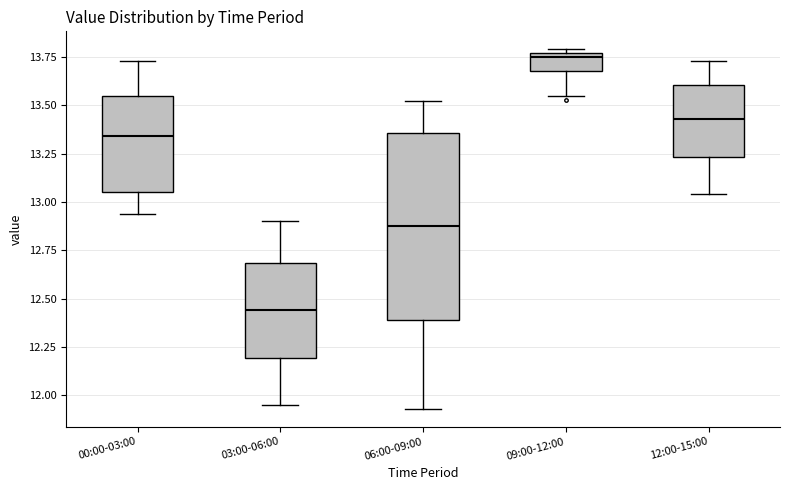

Comparing the boxes themselves (not the whiskers), which one is the tallest?

06:00-09:00